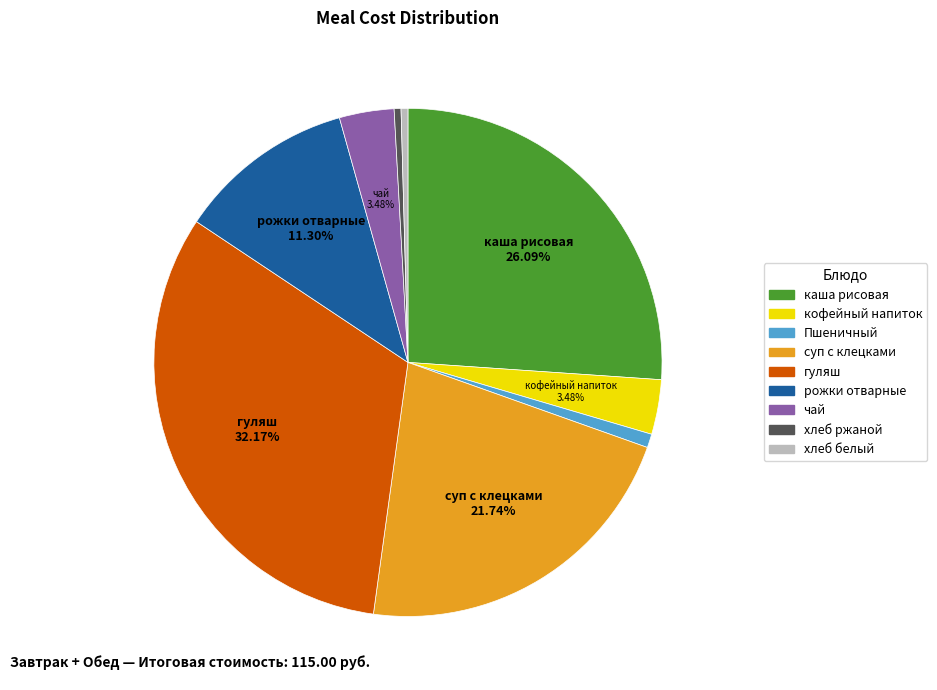

What is the largest slice in the pie chart?

гуляш